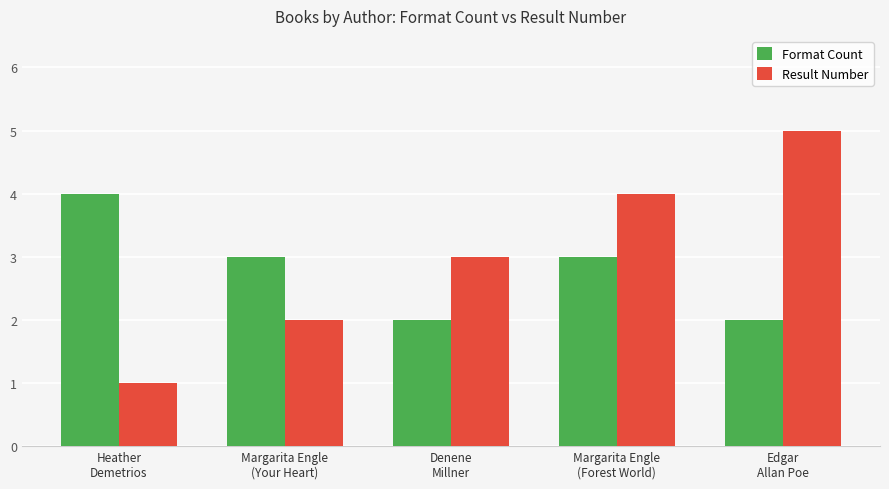

What is the difference between the highest and lowest values at Margarita Engle
(Forest World)?

1